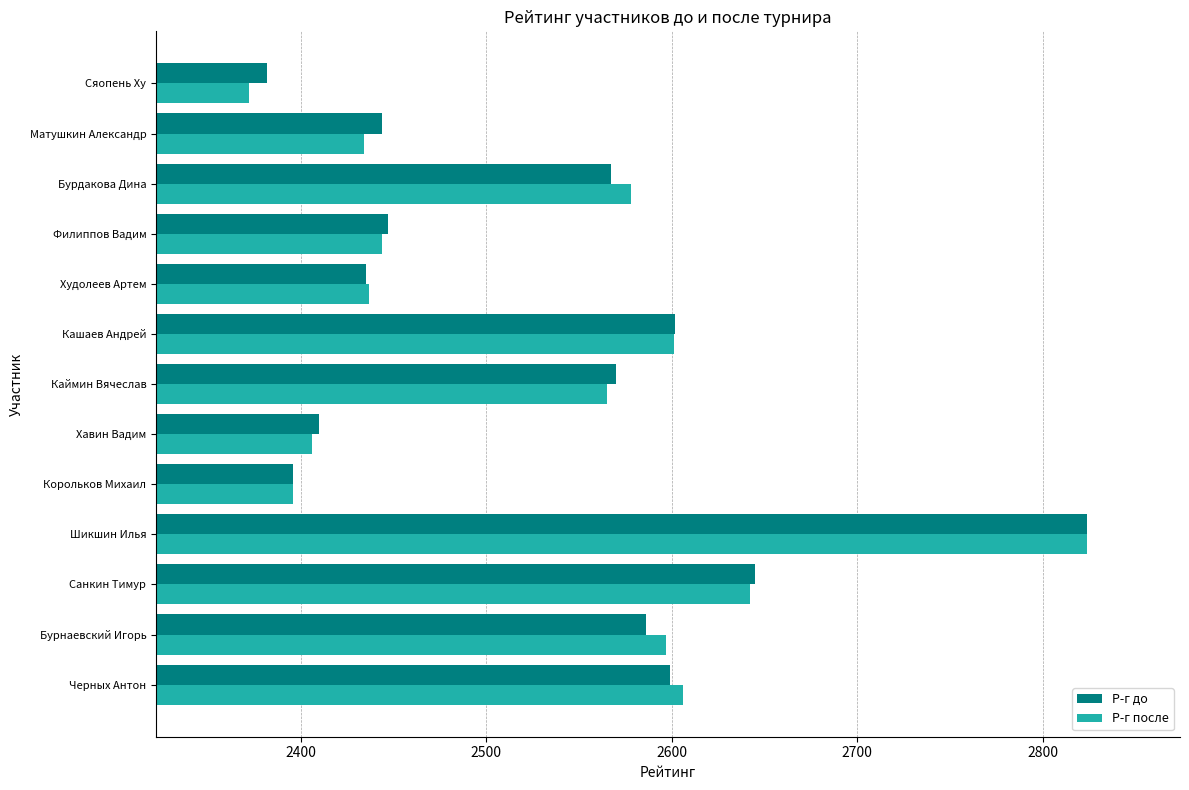

What is the difference between the maximum and minimum values in the Р-г до series?

442